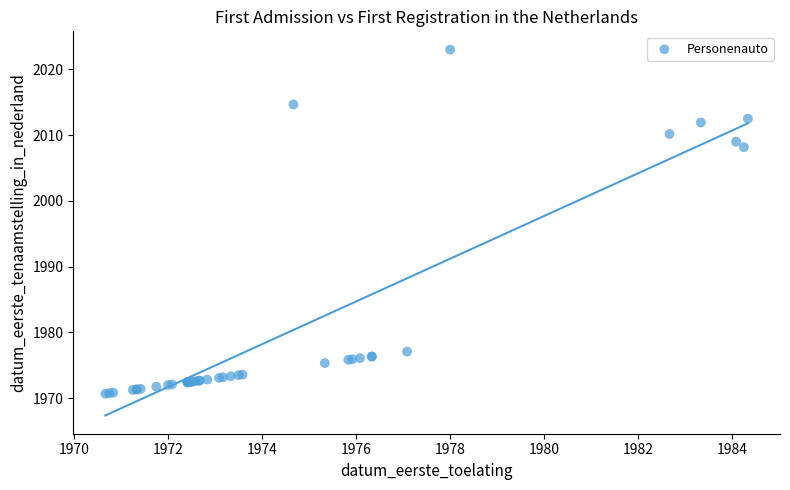

What Y value in the scatter plot is closest to 1996?

2008.2